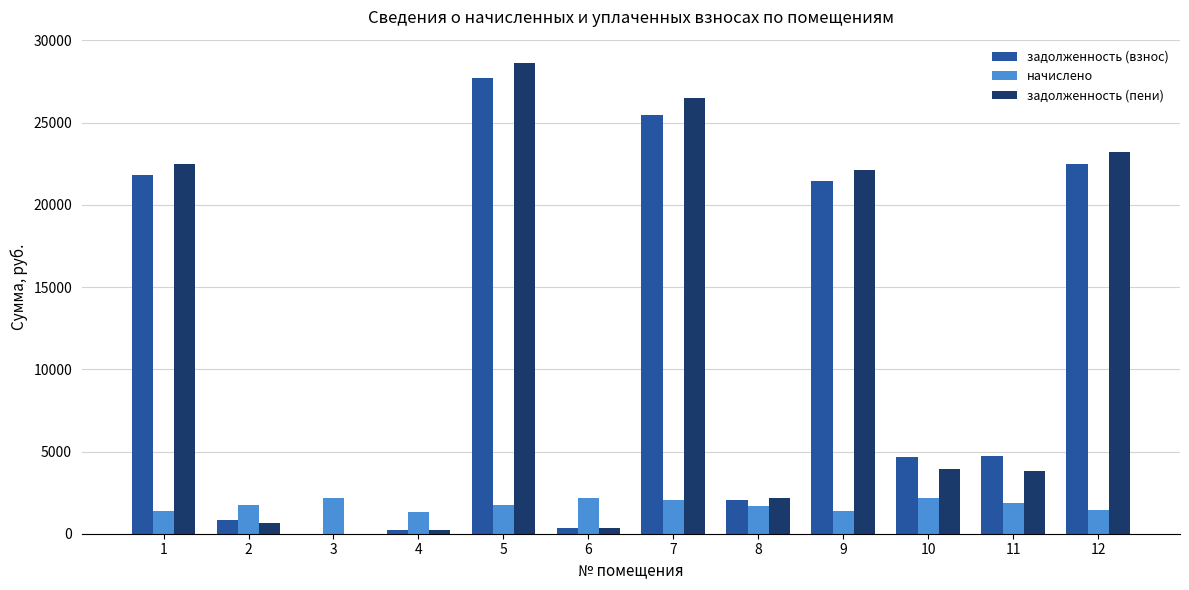

What is the total value across all series at 4?

1765.8